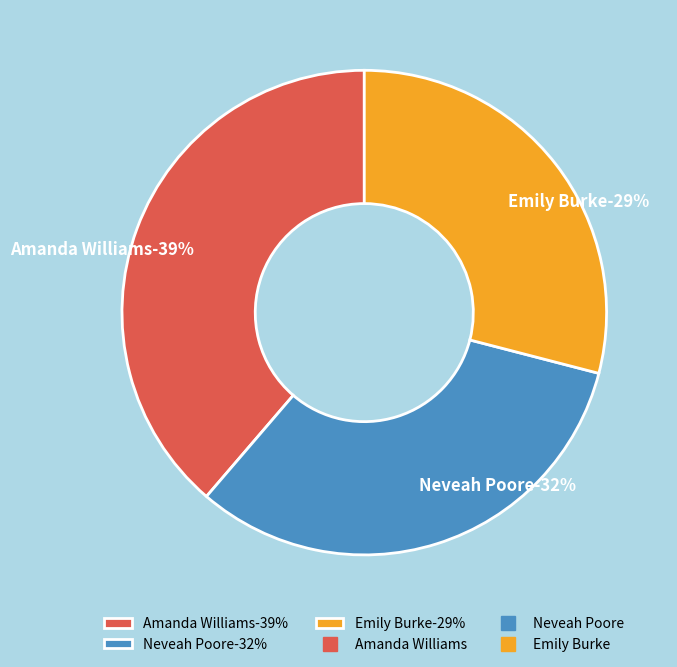

Does Neveah Poore account for over 50% of the chart?

No